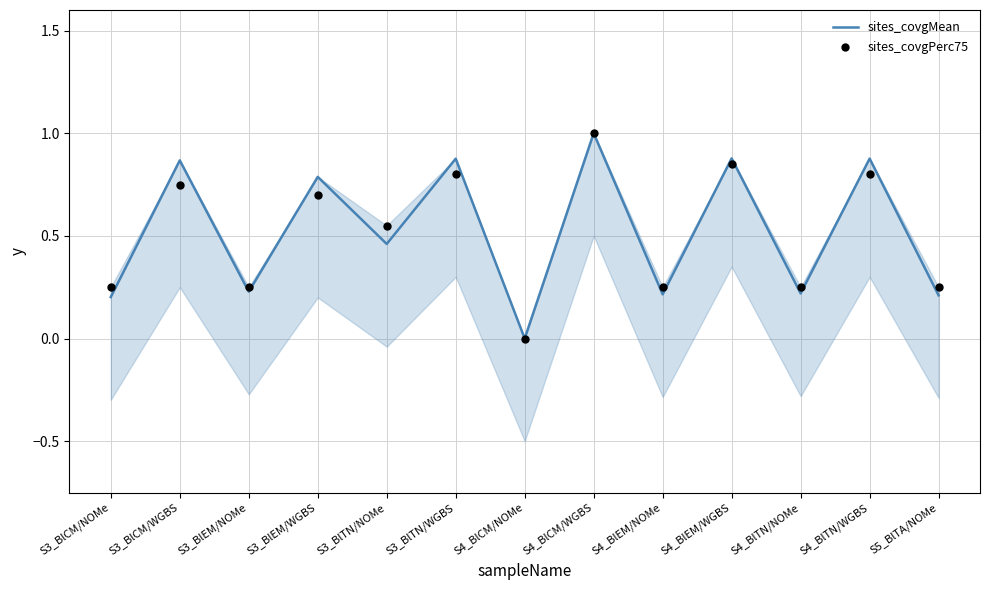

Which series contains the lowest Y value?

sites_covgMean